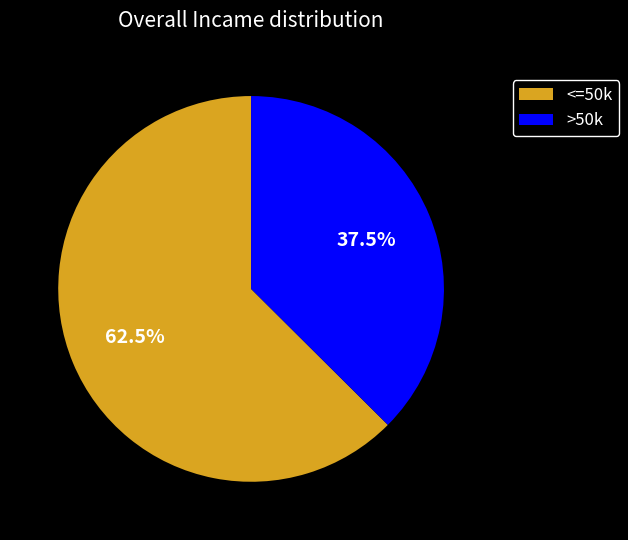

Which slice is the smallest?

>50k